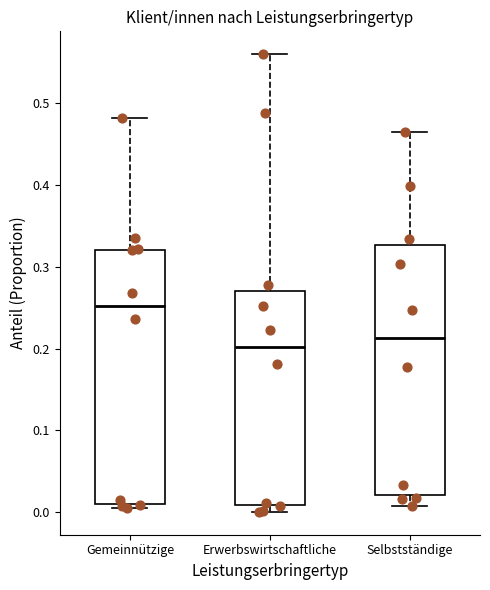

Reading left to right, transcribe this box plot: for each box, give where its median line is, the range the box spans, and where its two whiskers end, as read against the y-axis. The values are not printed on the chart, so give them approximately, as read against the axis.

Gemeinnützige: median 0.25, box 0.01 to 0.32, whiskers 0.00 to 0.48
Erwerbswirtschaftliche: median 0.20, box 0.01 to 0.27, whiskers 0.00 to 0.56
Selbstständige: median 0.21, box 0.02 to 0.33, whiskers 0.01 to 0.46